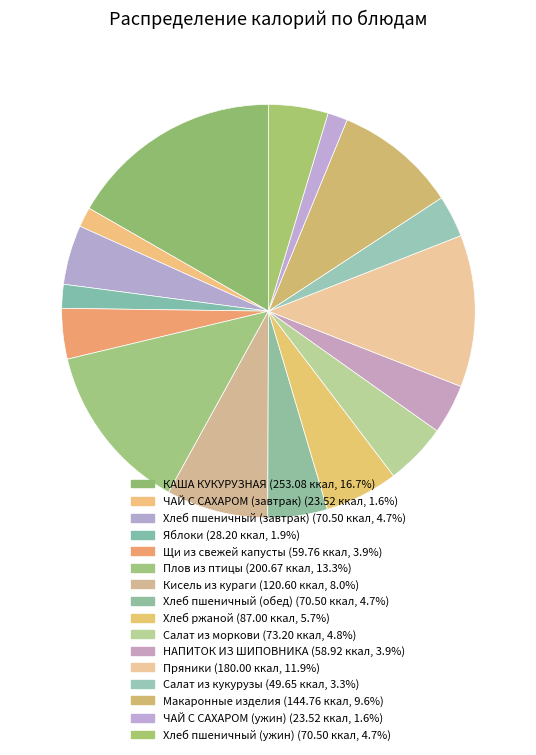

Count the number of slices in the pie.

16